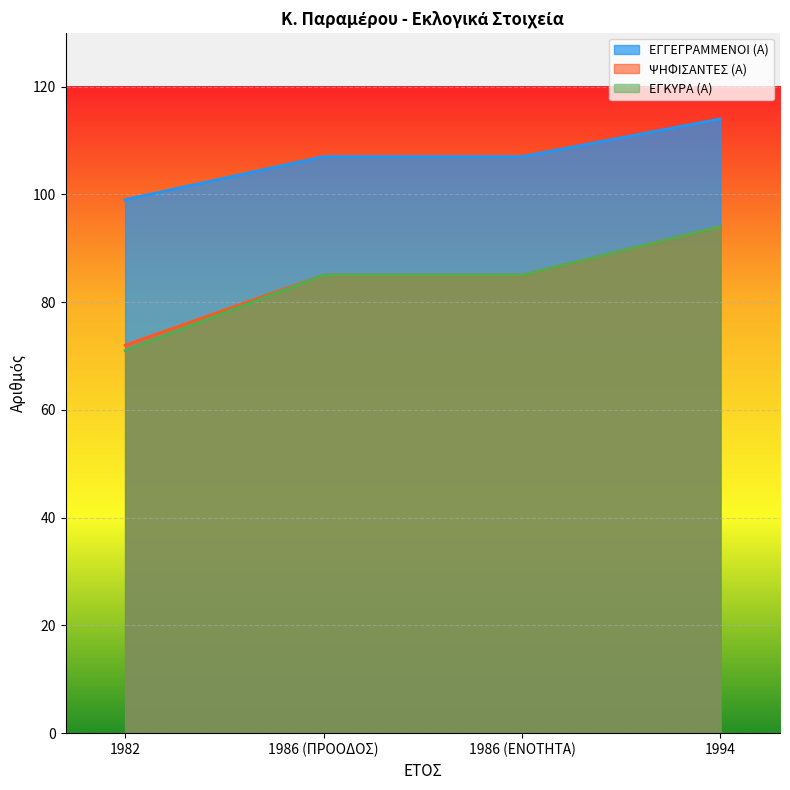

What is the greatest value displayed?

114